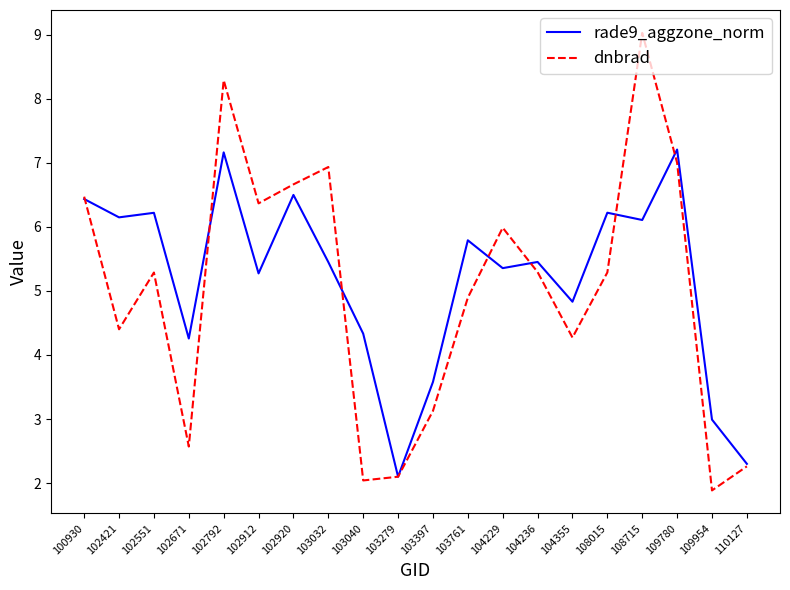

What is the spread (max minus min) of values at 103761?

0.9